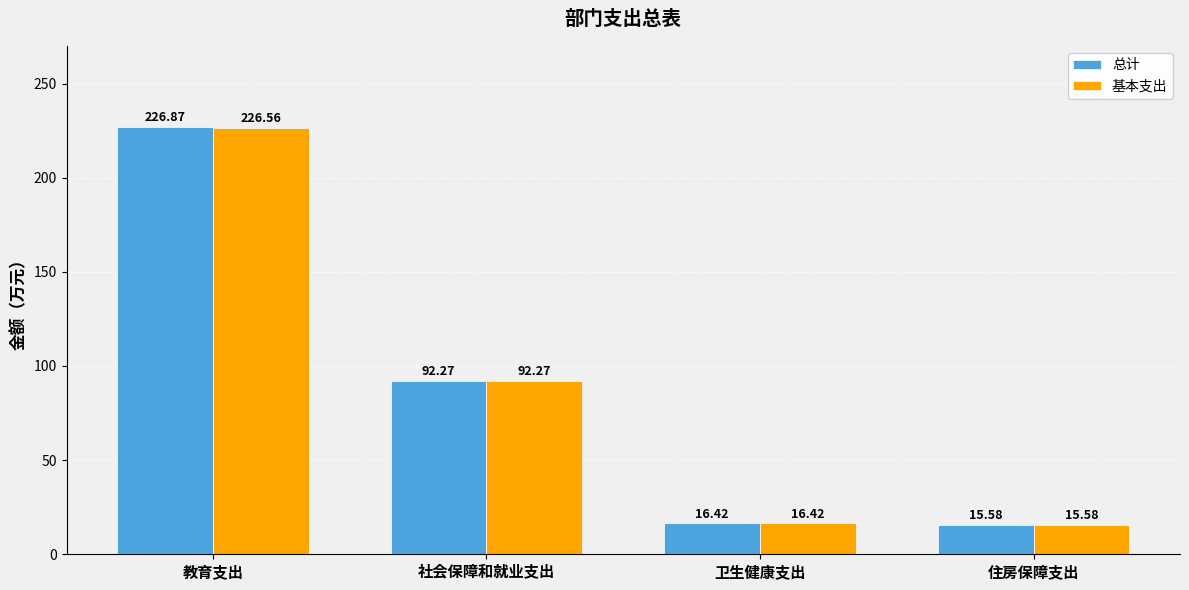

List the series in order of their overall mean, highest first.

总计, 基本支出